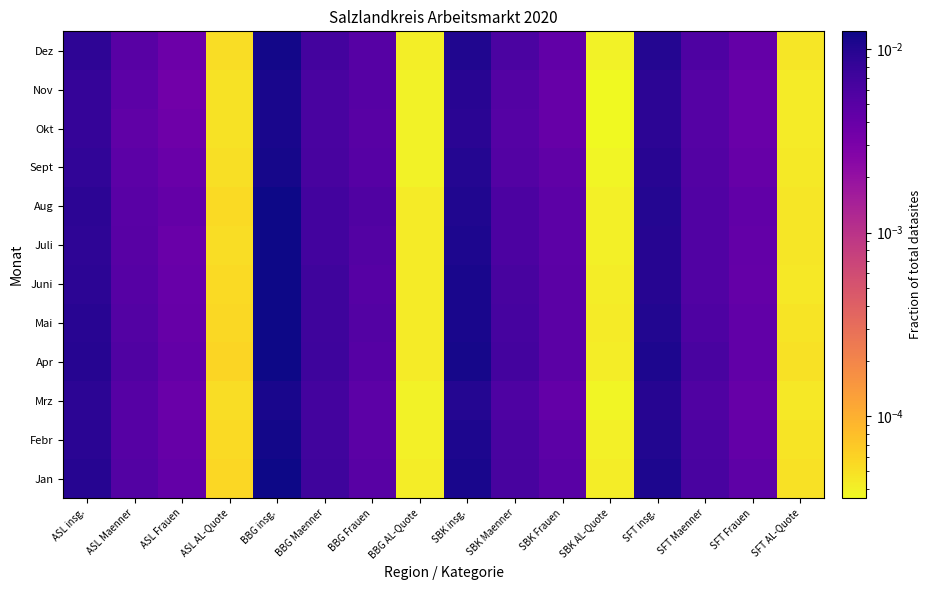

What is the total value across all series at BBG insg.?

0.1